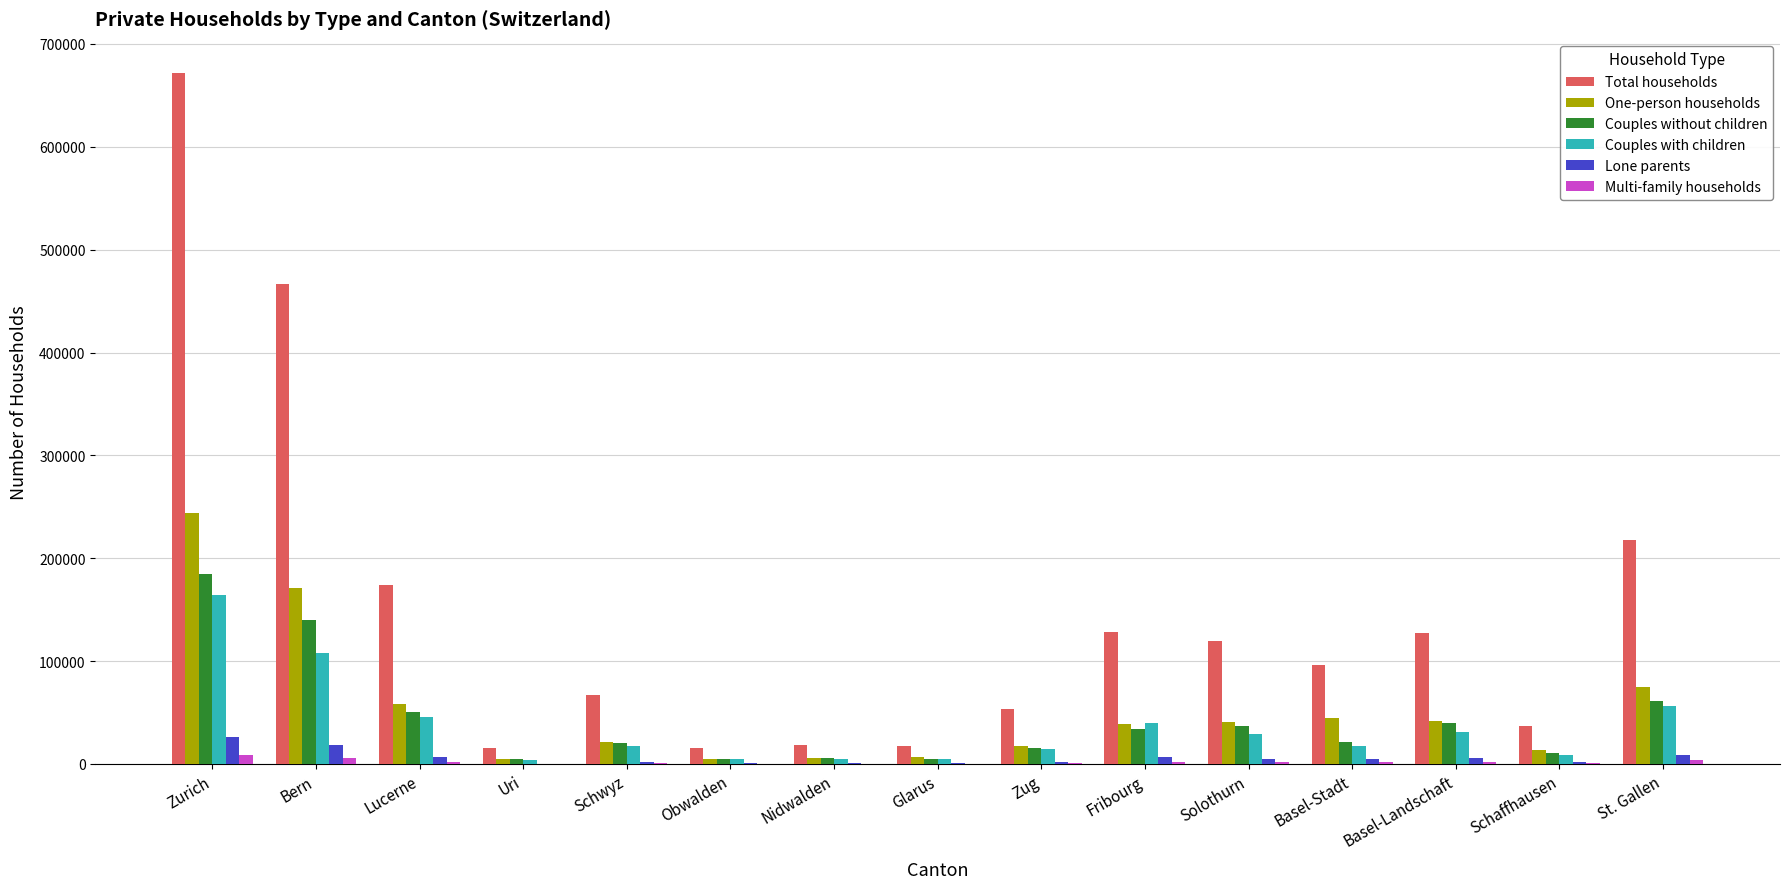

What is the difference between the One-person households values at Bern and Schaffhausen?

157058